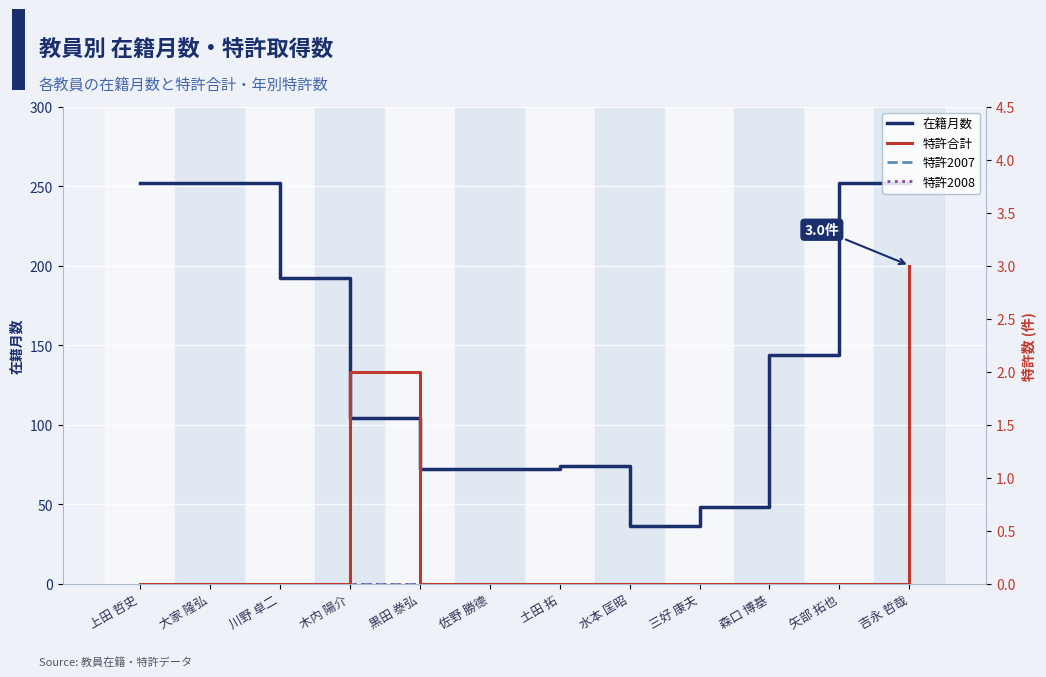

At which category does 在籍月数 reach its first local valley?

水本 匡昭